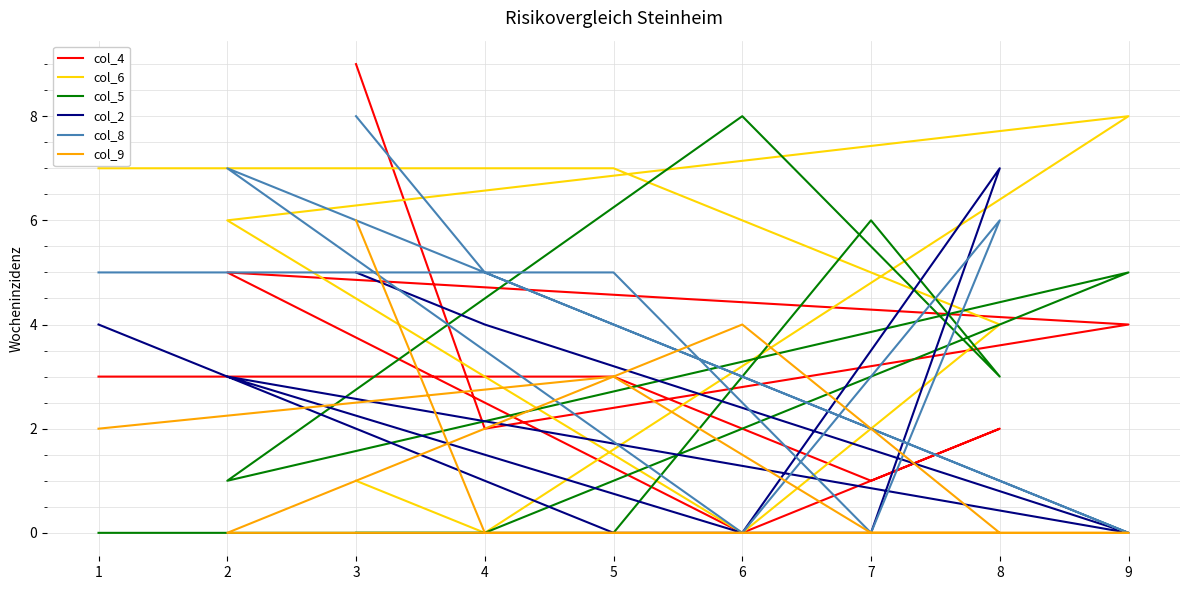

What is the greatest value displayed?

9